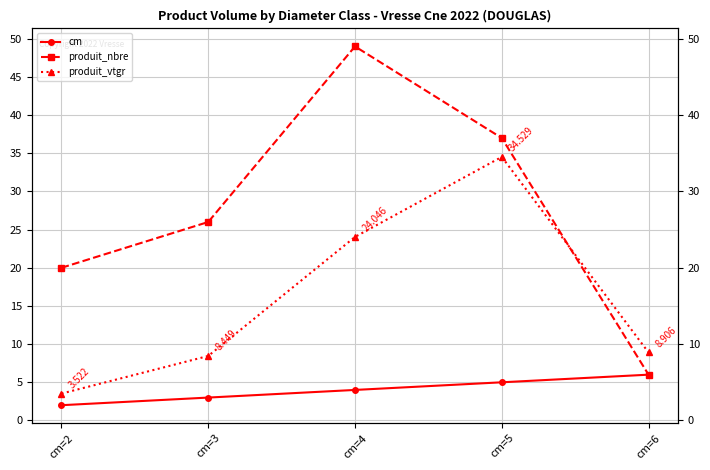

True or false: cm has a value of 8.3 at cm=5.

False